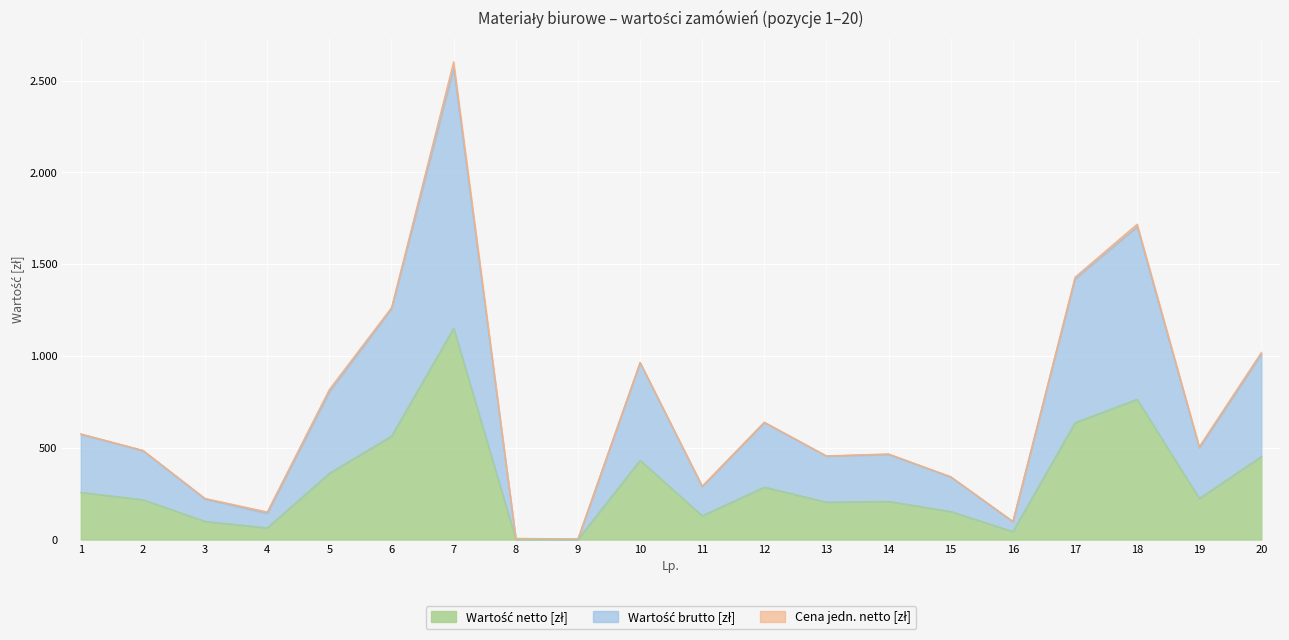

Is the value of Wartość netto [zł] at 11 greater than the value of Wartość brutto [zł] at 2?

No